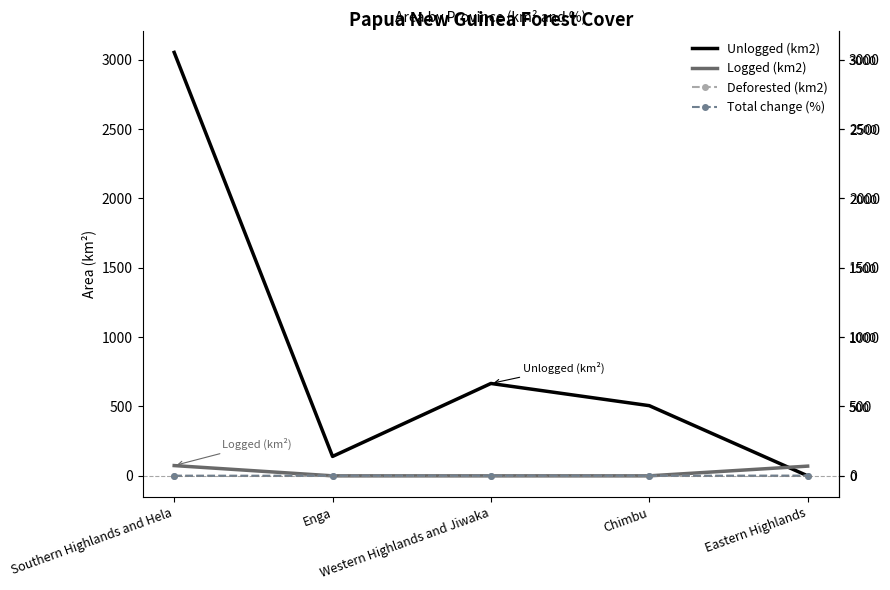

What is the greatest value displayed?

3053.0